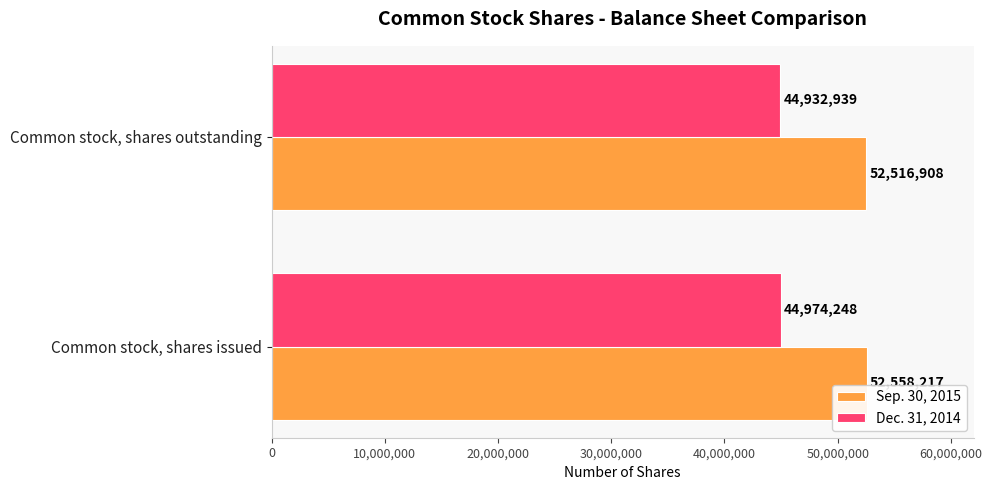

Is it true that Sep. 30, 2015 equals 71221526 at Common stock, shares issued?

False